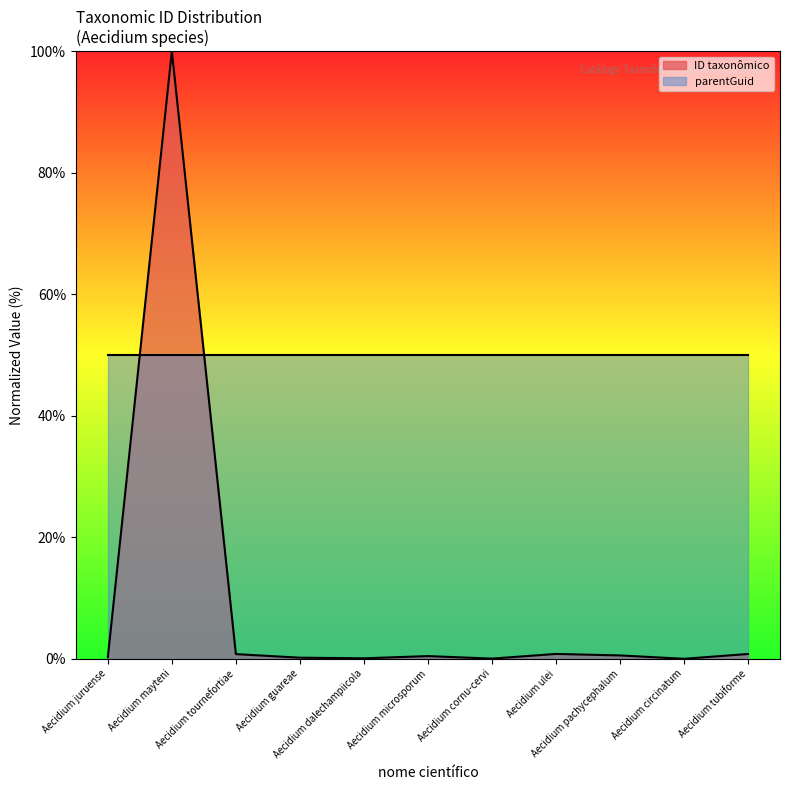

List the labels in order of value, largest first.

Aecidium mayteni, Aecidium ulei, Aecidium tubiforme, Aecidium tournefortiae, Aecidium pachycephalum, Aecidium microsporum, Aecidium juruense, Aecidium guareae, Aecidium dalechampiicola, Aecidium cornu-cervi, Aecidium circinatum